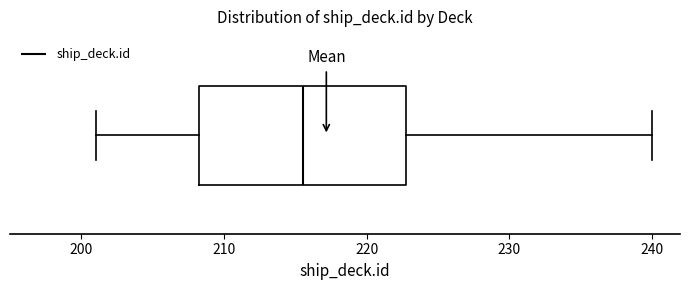

Transcribe this box plot: give where the median line is, the range the box spans, and where the two whiskers end, as read against the x-axis. The values are not printed on the chart, so give them approximately, as read against the axis.

median 216, box 208 to 223, whiskers 201 to 240